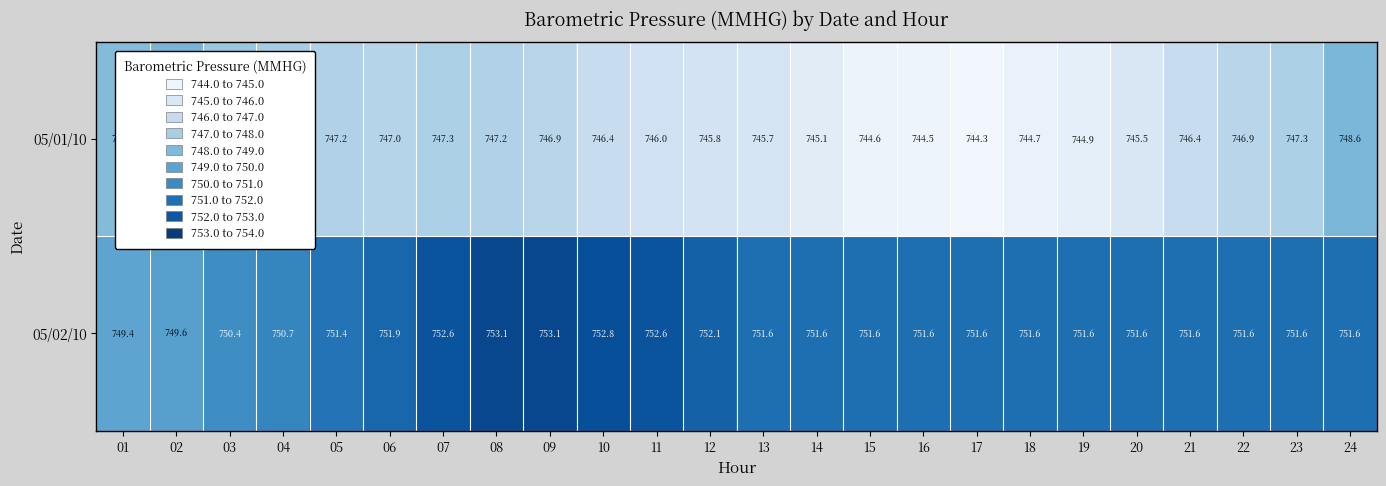

Which series has the largest range (max minus min)?

05/01/10